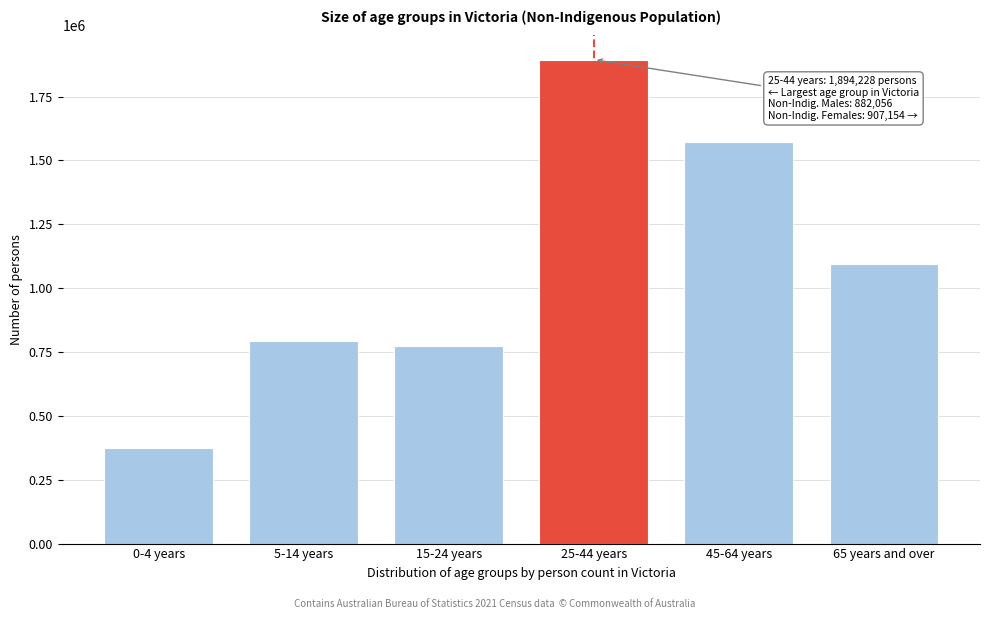

Reading left to right, list all the values displayed in this chart.

0-4 years=375900	5-14 years=793556	15-24 years=773536	25-44 years=1894228	45-64 years=1573433	65 years and over=1092838